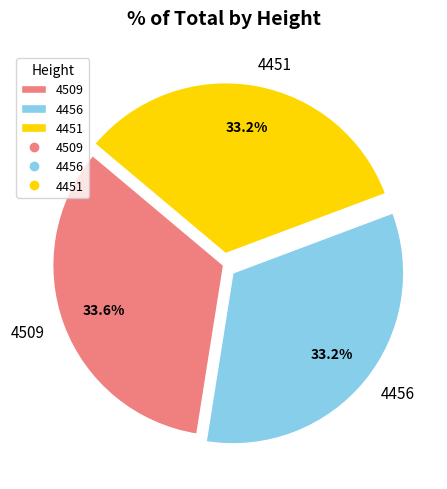

Approximately how many times larger is the value at 4456 compared to 4451?

1.0